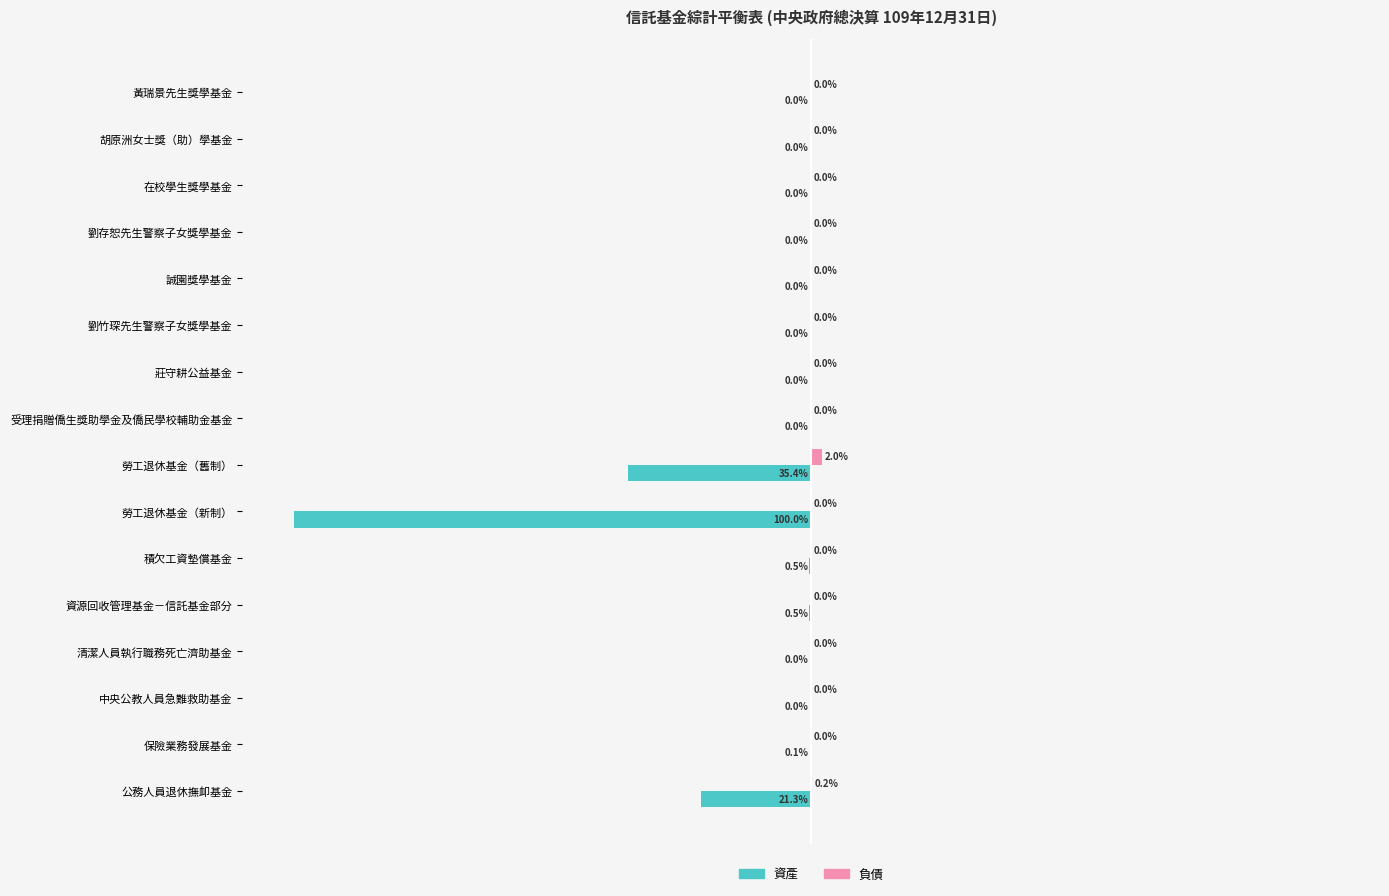

At which label is 資產 closest to -50?

勞工退休基金（舊制）